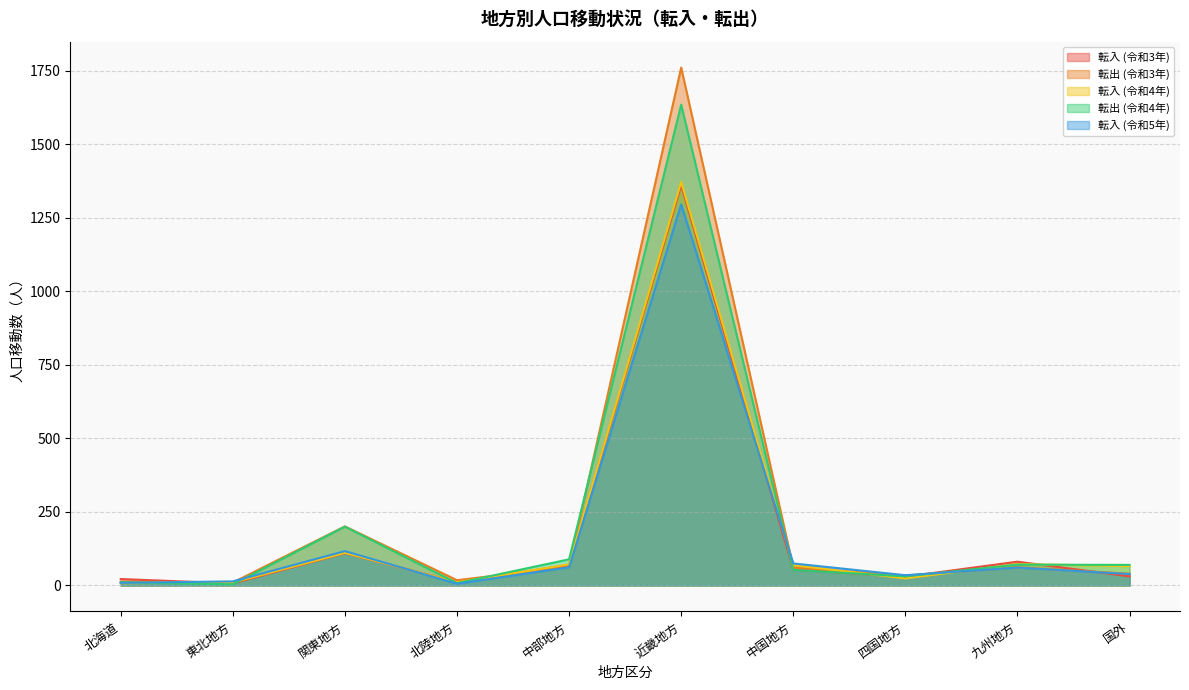

How many lines are shown in the chart?

5